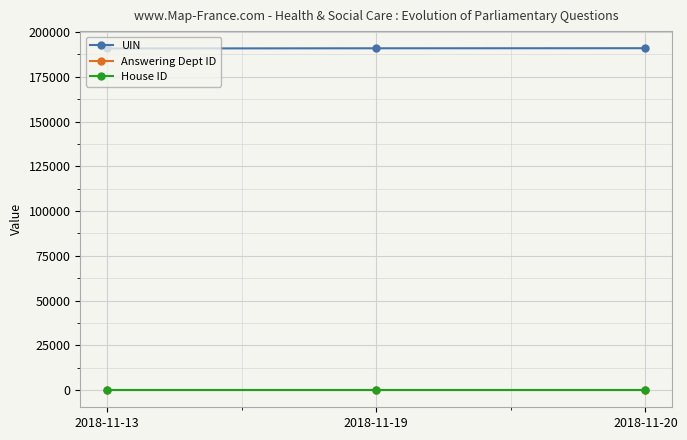

What is the greatest value displayed?

190940